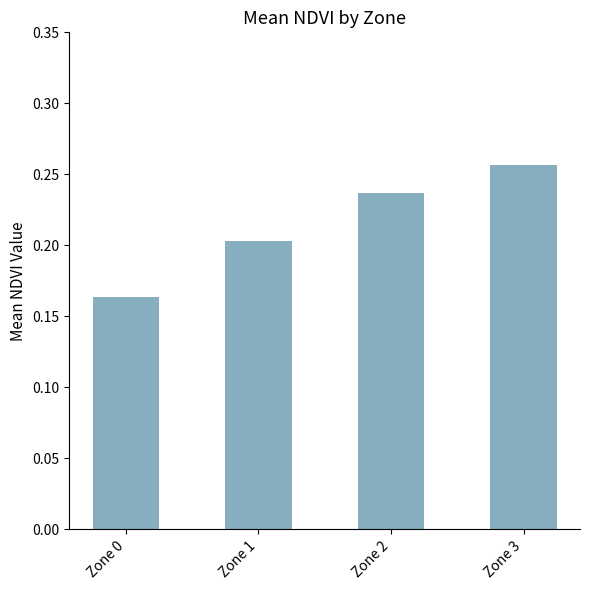

The value at Zone 1 is 0.0. True or false?

False